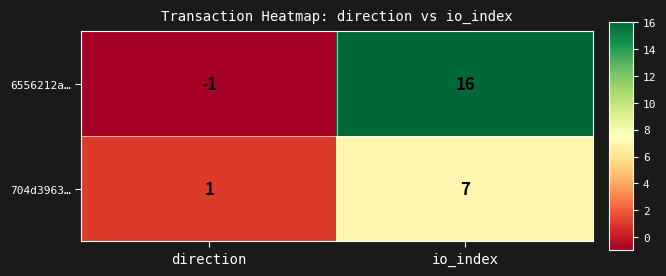

What is the sum of all 704d3963… values?

8